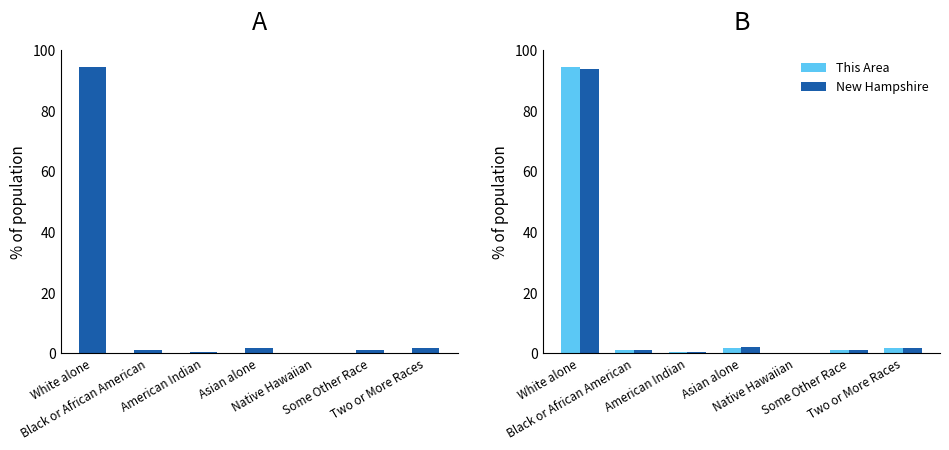

What is the difference between the maximum and second lowest values in the New Hampshire series?

93.7